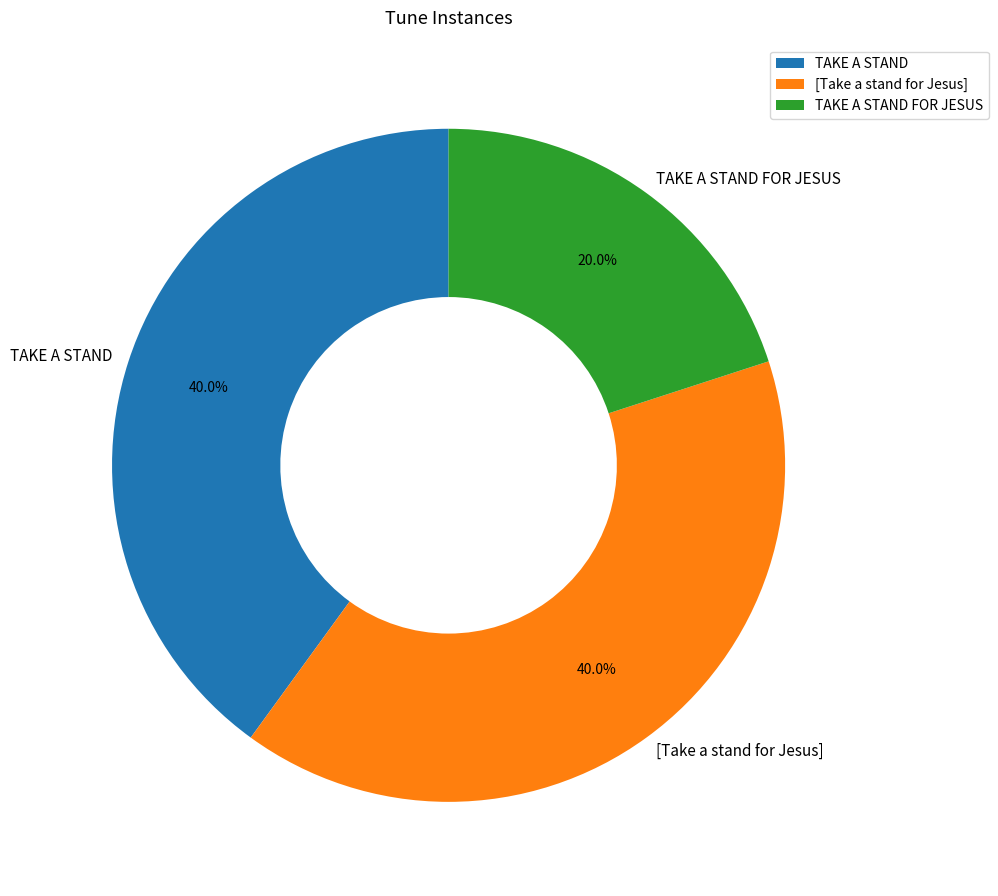

How many slices are in this pie chart?

3